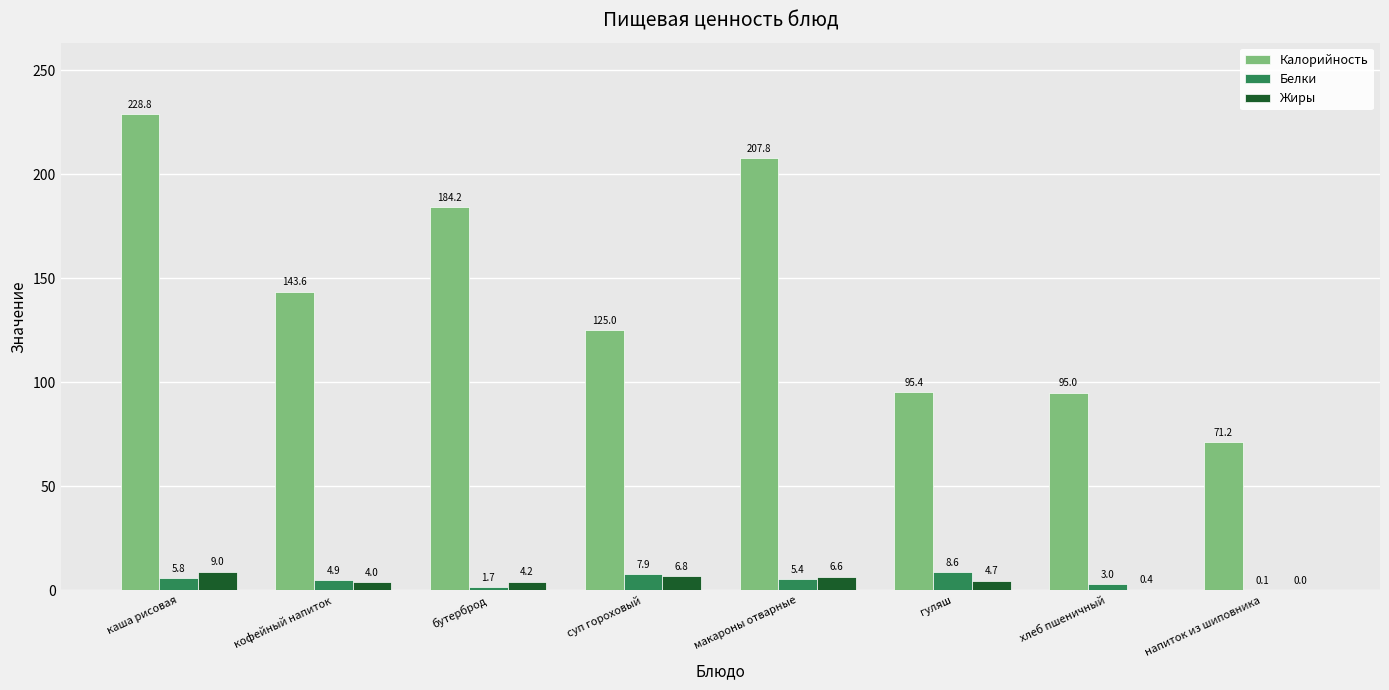

The Жиры series shows 9.0 at каша рисовая. True or false?

True